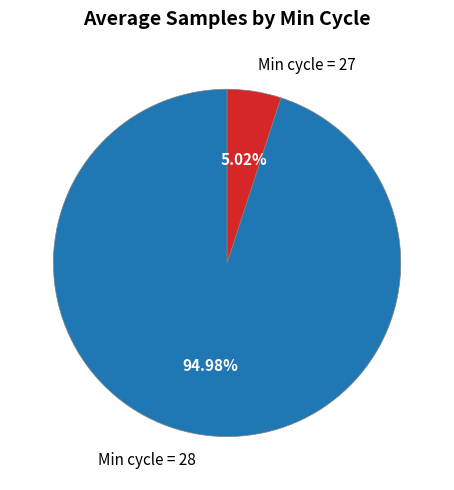

Which category has the biggest portion of the pie?

Min cycle = 28